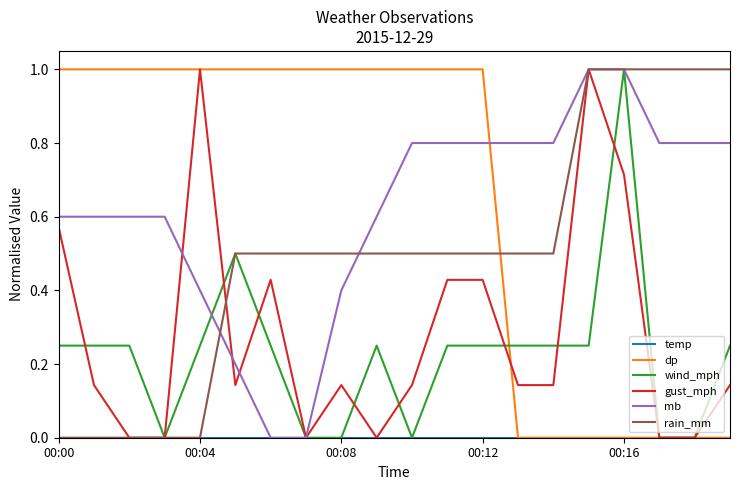

What is the maximum value shown in the chart?

1.0